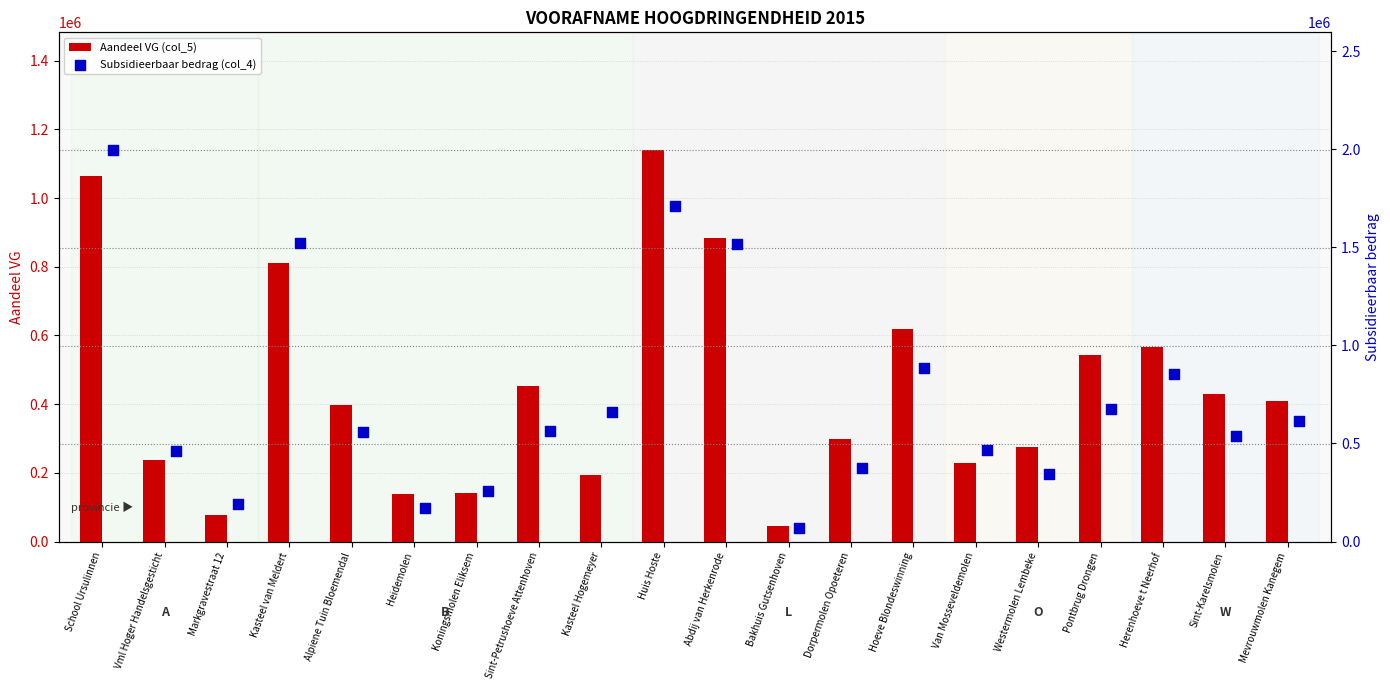

What is the maximum value for Aandeel VG (col_5)?

1140207.5